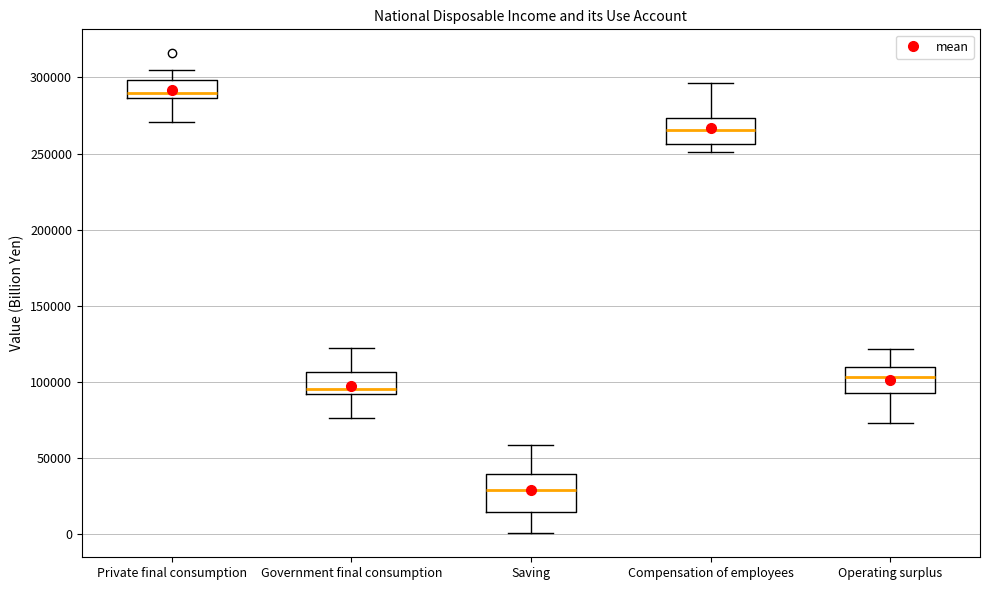

Reading left to right, read every box against the y-axis: the position of its median line, the range the box covers, and the ends of its whiskers. The values are not printed on the chart, so give them approximately, as read against the axis.

Private final consumption: median 290000, box 285000 to 300000, whiskers 270000 to 305000
Government final consumption: median 95000, box 90000 to 105000, whiskers 75000 to 120000
Saving: median 30000, box 15000 to 40000, whiskers 0 to 60000
Compensation of employees: median 265000, box 255000 to 275000, whiskers 250000 to 295000
Operating surplus: median 105000, box 95000 to 110000, whiskers 75000 to 120000